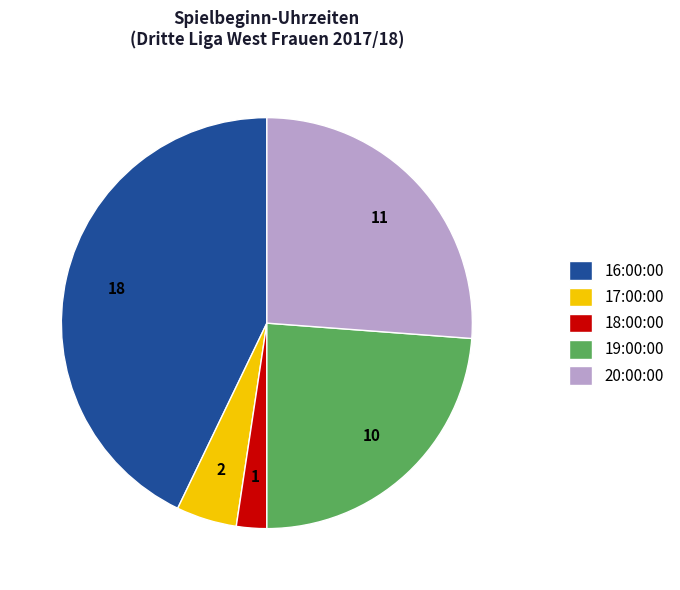

Is there any slice that represents more than half of the pie?

No